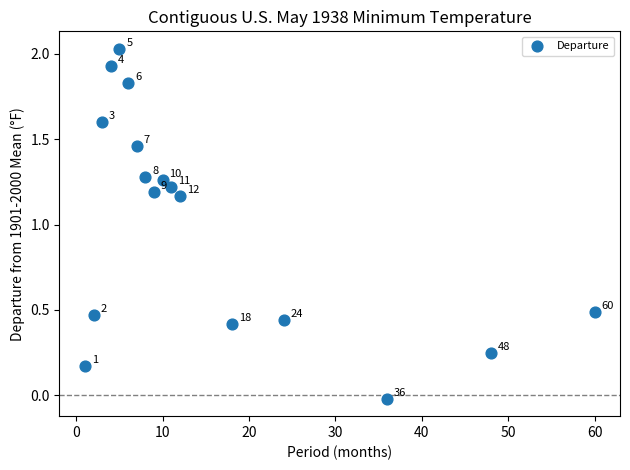

What is the range of X values (max minus min)?

59.0